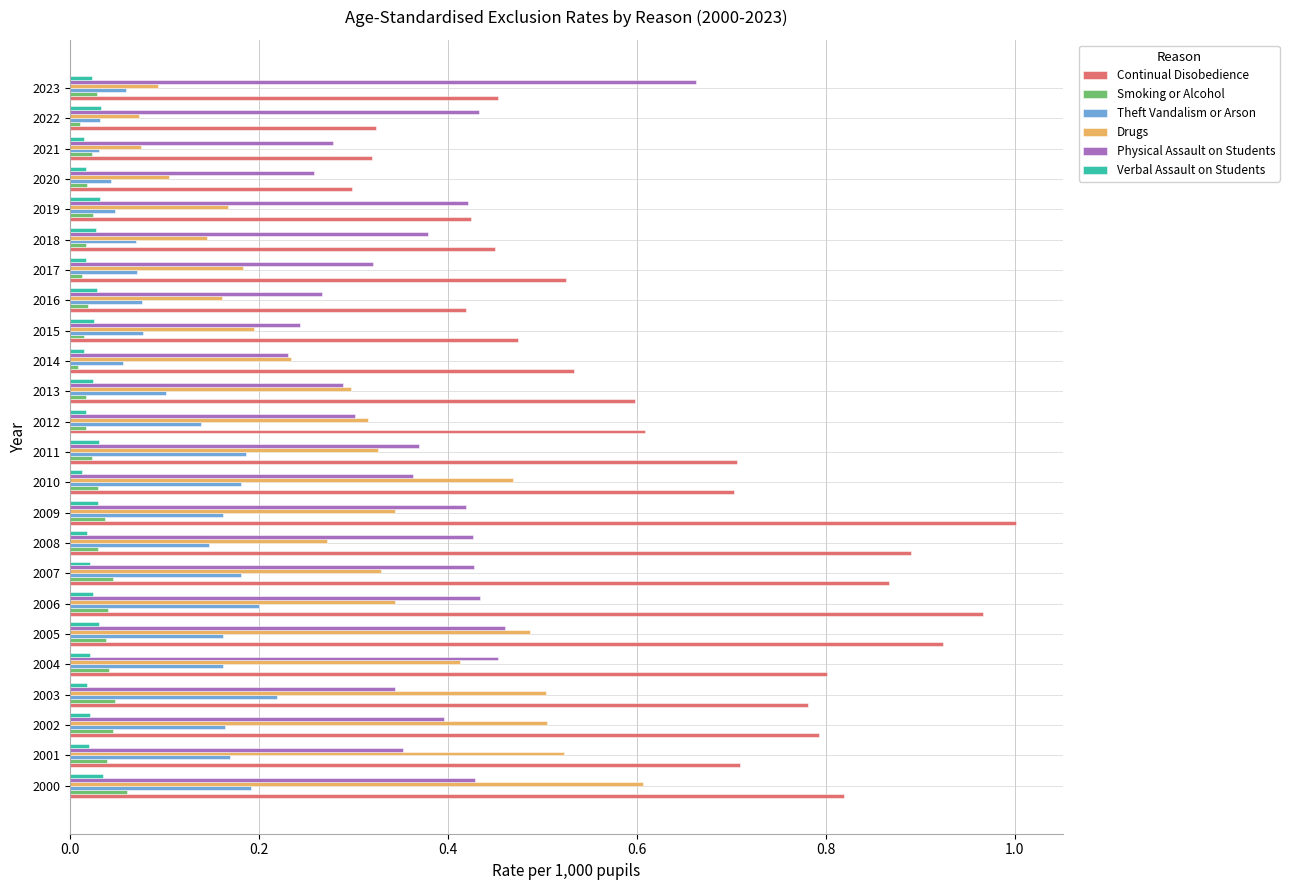

What is the average value of the Continual Disobedience series?

0.6